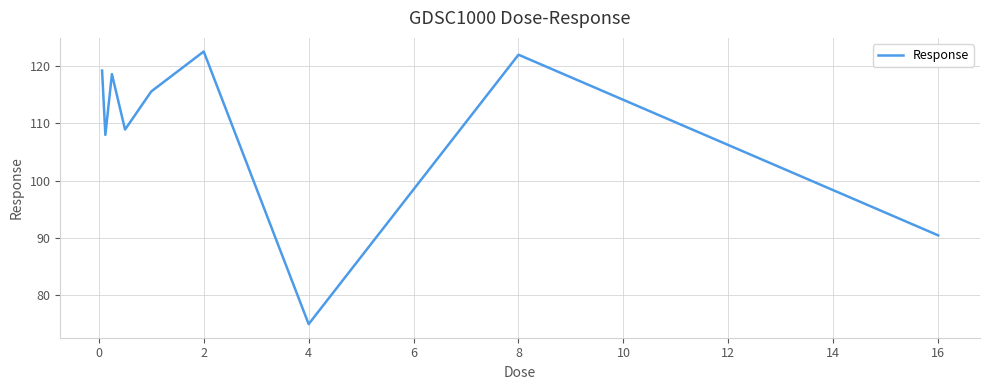

How many categories are shown in the chart?

9